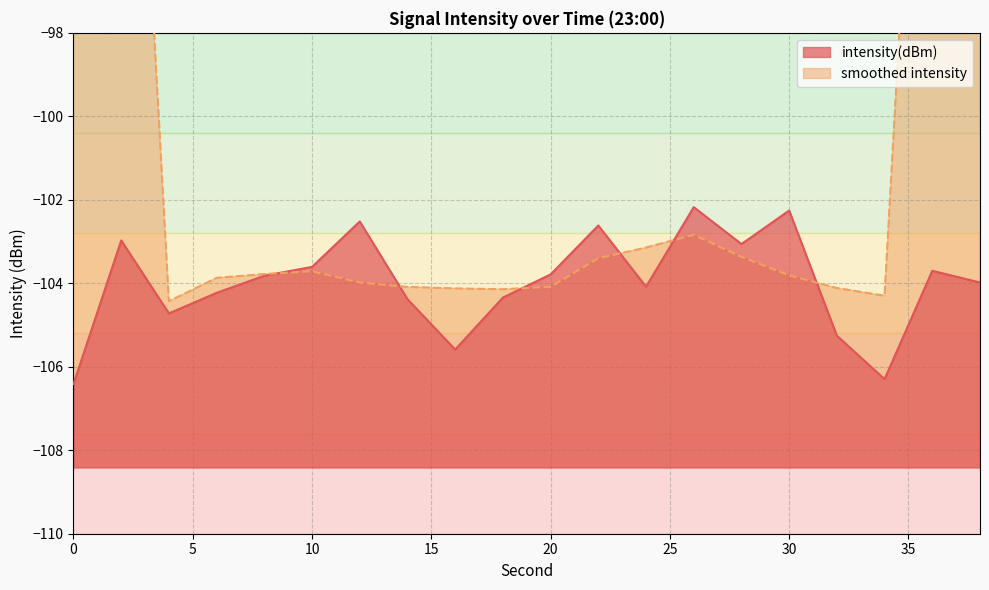

True or false: there are more than 1 points higher than both neighbors.

True